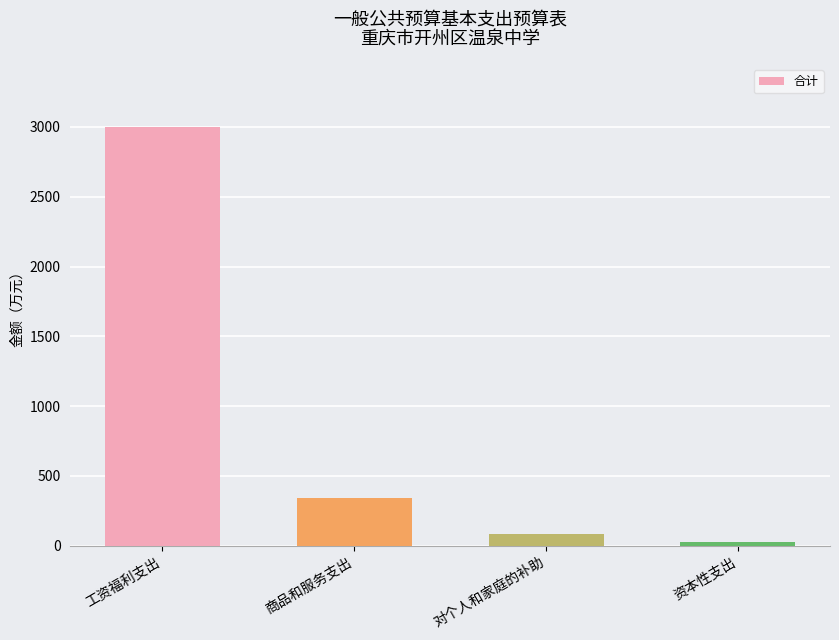

Reading left to right, what are all the values shown in this chart?

2999.1	340.5	85.9	30.0